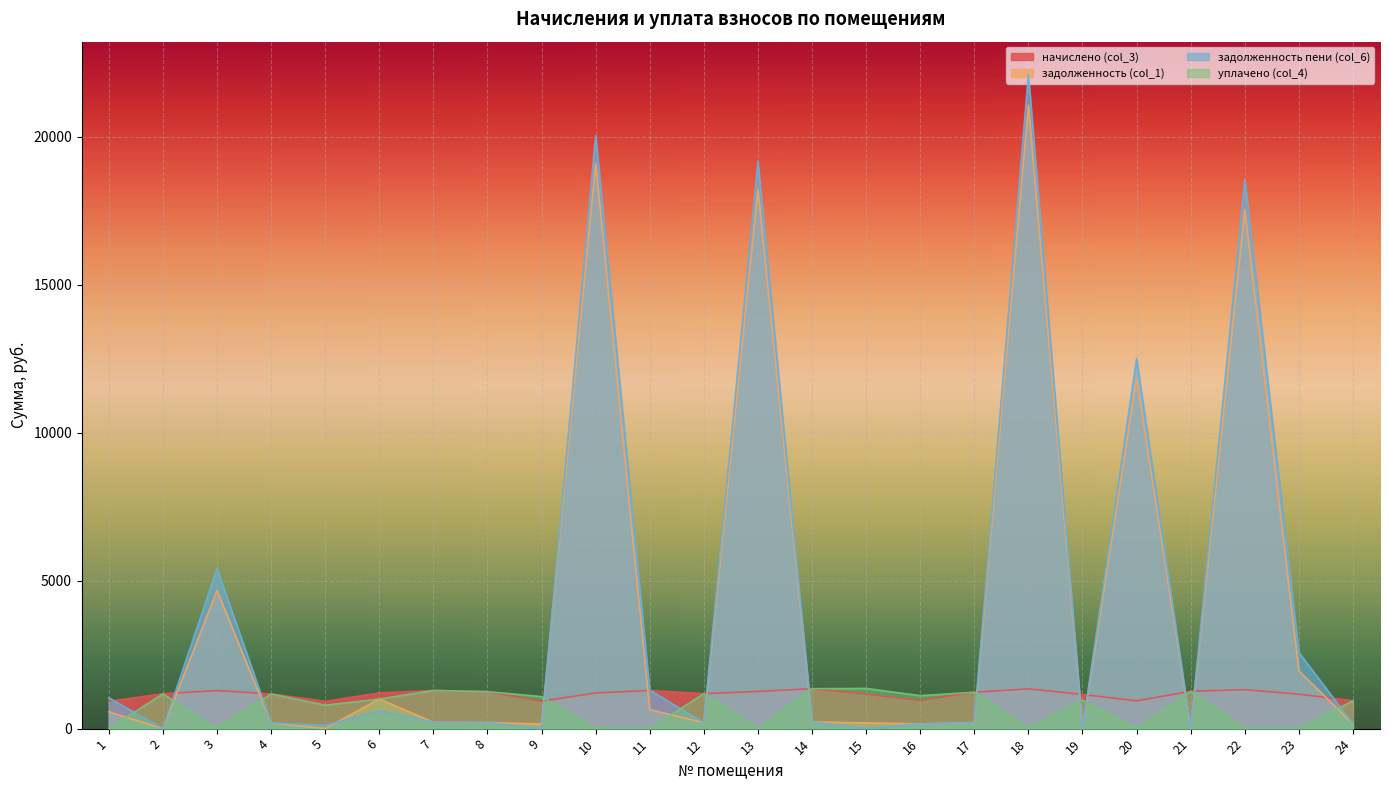

How many times do задолженность (col_1) and начислено (col_3) cross each other?

12